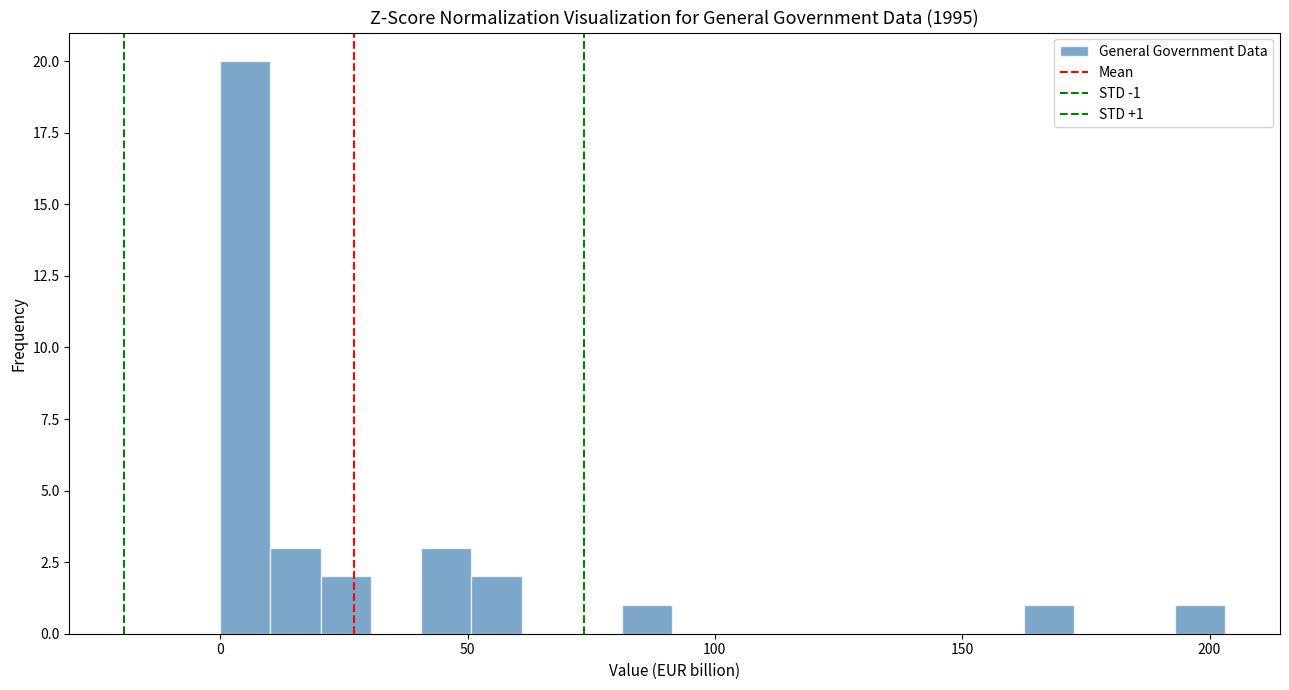

Around what value on the x-axis is the tallest bar? Give the approximate position of its centre, as read against the axis.

5